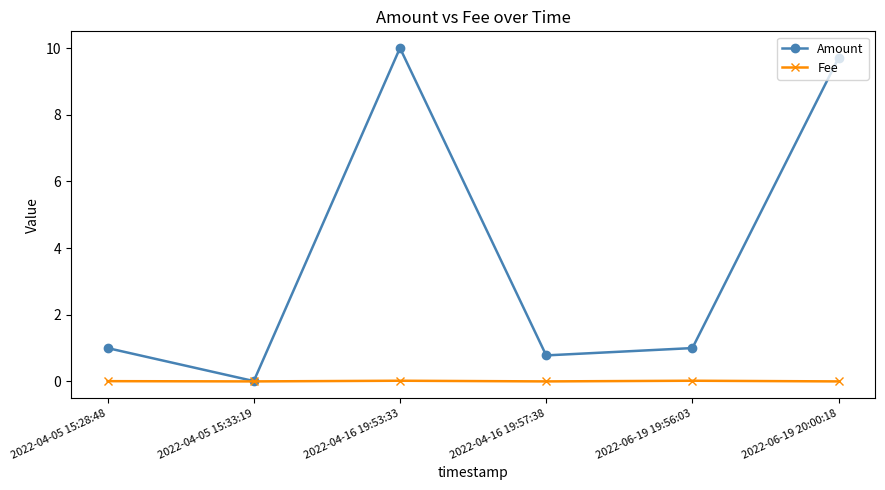

Which label corresponds to the largest value in the chart?

2022-04-16 19:53:33